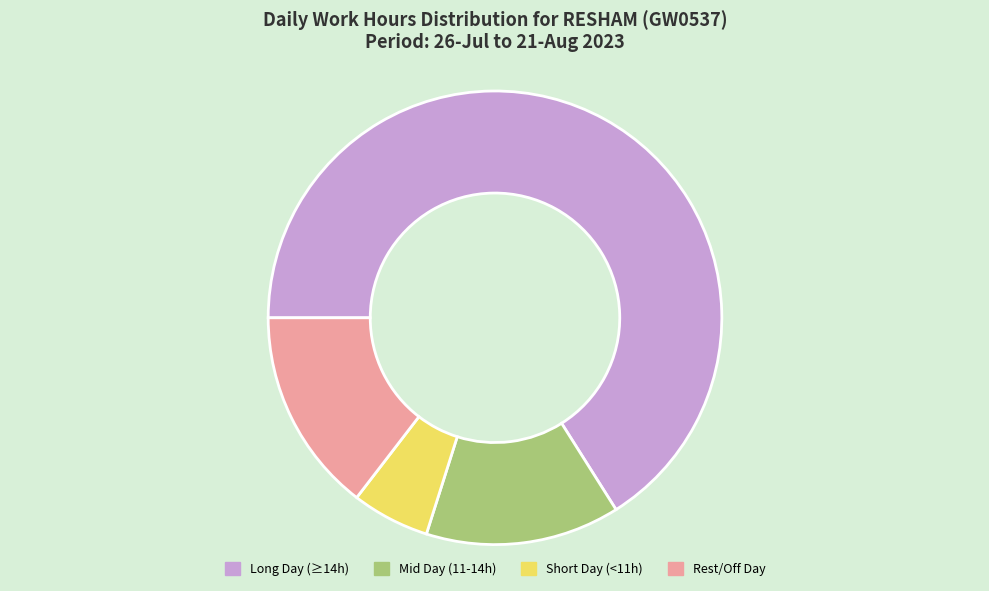

Is the sum of Short Day (<11h) and Rest/Off Day greater than half?

No